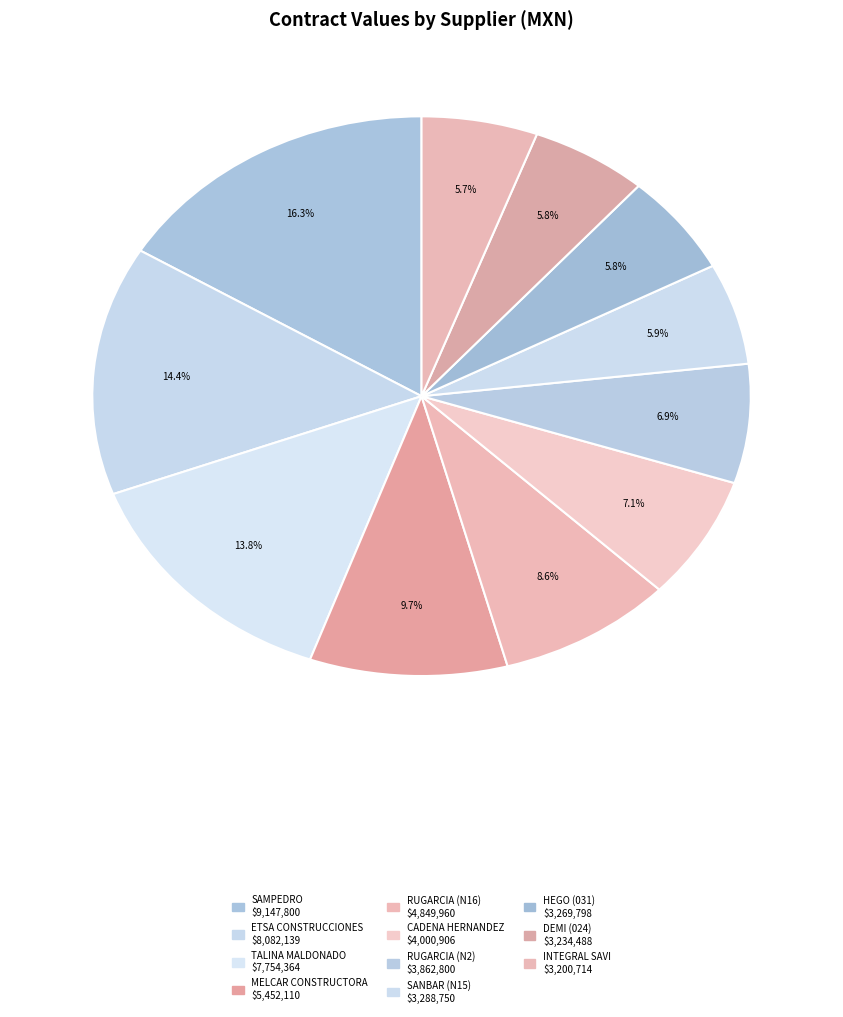

Which slice is the largest?

CONSTRUCCIONES Y EDIFICACIONES SAMPEDRO